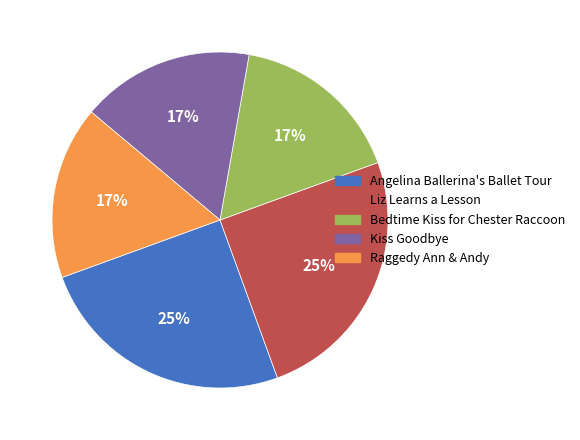

What is the ratio of the value at Bedtime Kiss for Chester Raccoon to the value at Raggedy Ann & Andy?

1.0